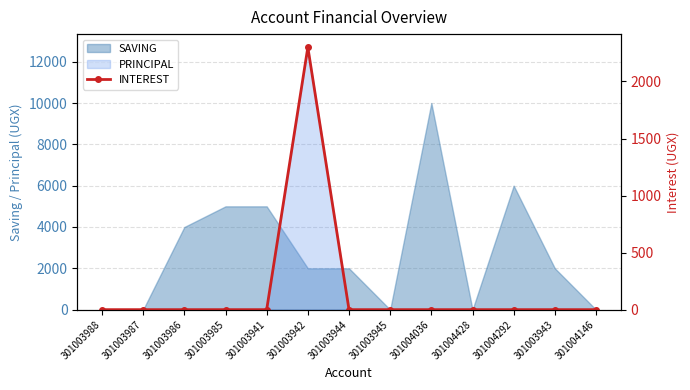

What is the label of the 8th point from the right?

301003942